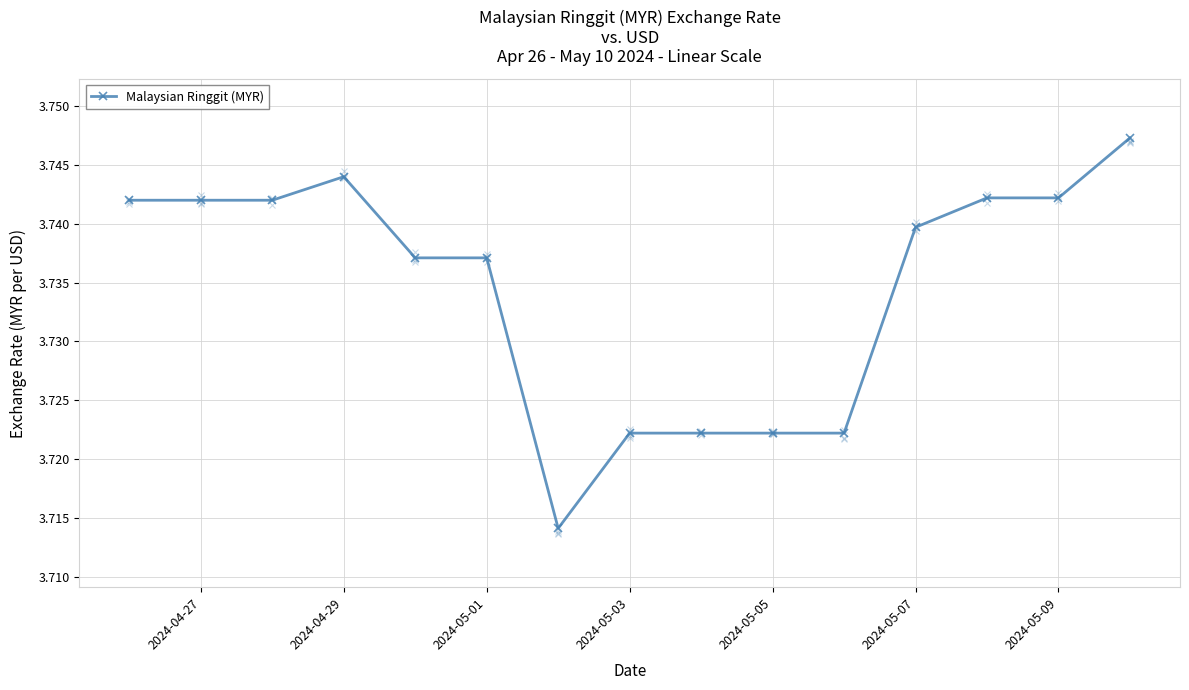

What is the average value?

3.7